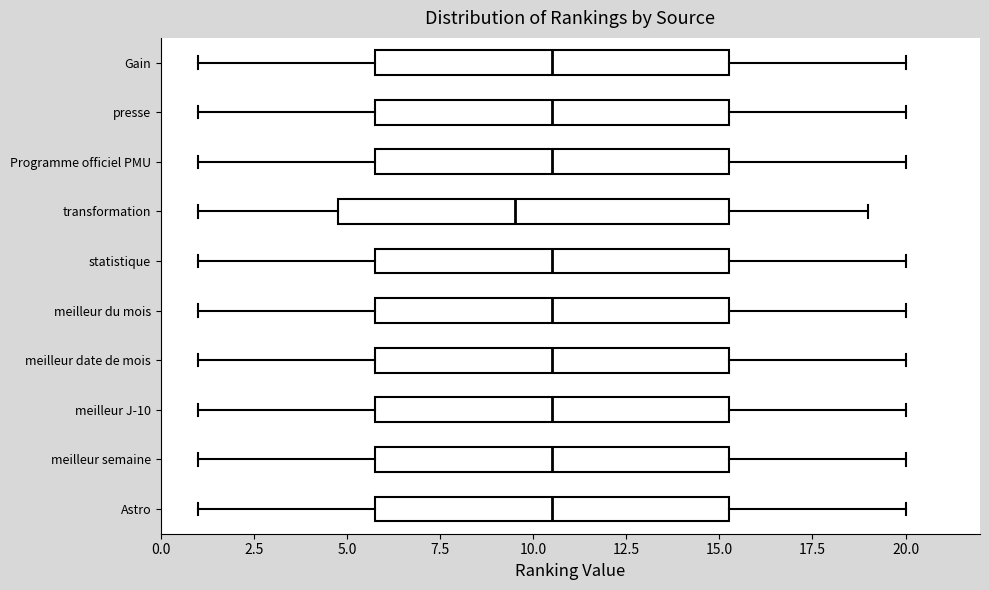

Reading bottom to top, transcribe this box plot: for each box, give where its median line is, the range the box spans, and where its two whiskers end, as read against the x-axis. The values are not printed on the chart, so give them approximately, as read against the axis.

Astro: median 10.5, box 6.0 to 15.5, whiskers 1.0 to 20.0
meilleur semaine: median 10.5, box 6.0 to 15.5, whiskers 1.0 to 20.0
meilleur J-10: median 10.5, box 6.0 to 15.5, whiskers 1.0 to 20.0
meilleur date de mois: median 10.5, box 6.0 to 15.5, whiskers 1.0 to 20.0
meilleur du mois: median 10.5, box 6.0 to 15.5, whiskers 1.0 to 20.0
statistique: median 10.5, box 6.0 to 15.5, whiskers 1.0 to 20.0
transformation: median 9.5, box 5.0 to 15.5, whiskers 1.0 to 19.0
Programme officiel PMU: median 10.5, box 6.0 to 15.5, whiskers 1.0 to 20.0
presse: median 10.5, box 6.0 to 15.5, whiskers 1.0 to 20.0
Gain: median 10.5, box 6.0 to 15.5, whiskers 1.0 to 20.0